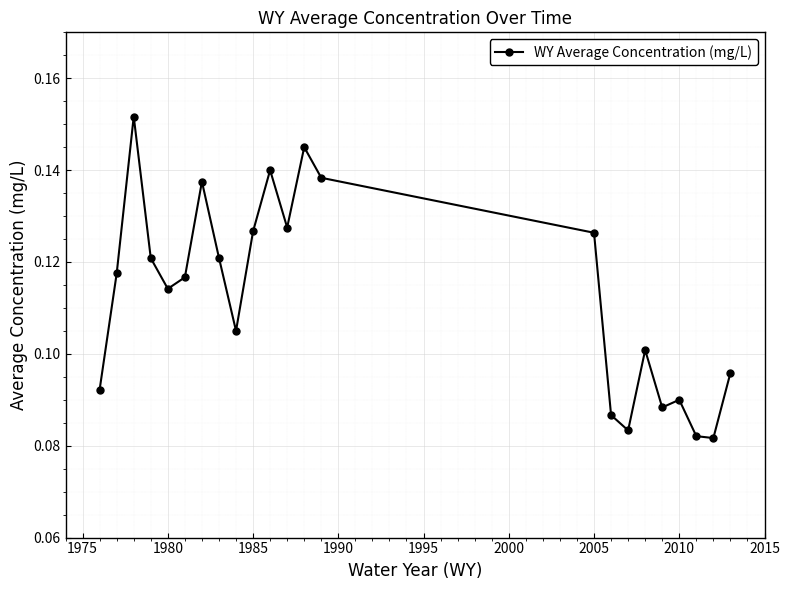

How many series are shown in this chart?

1